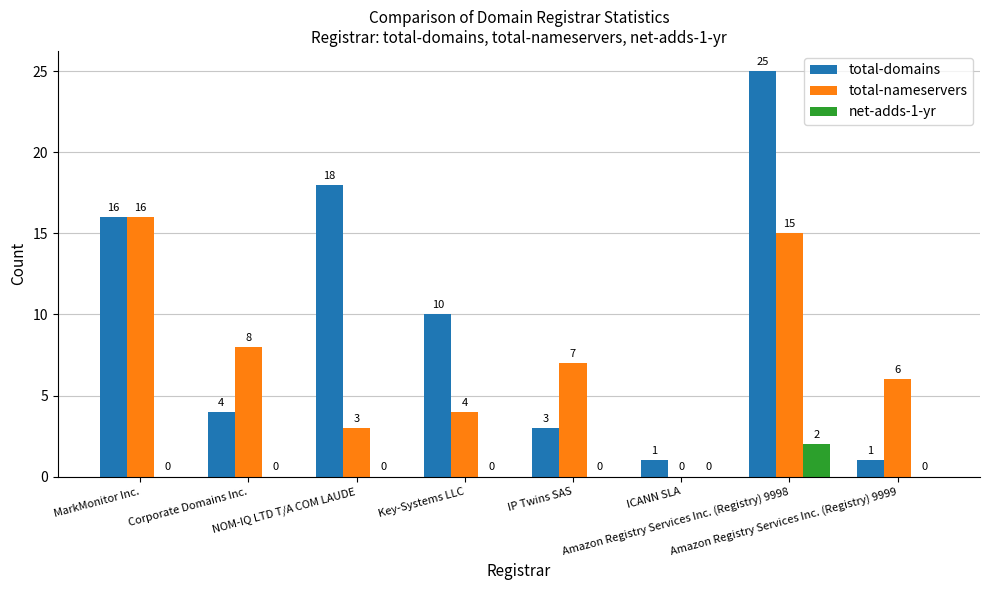

At which category does the chart reach its peak across all series?

Amazon Registry Services Inc. (Registry) 9998